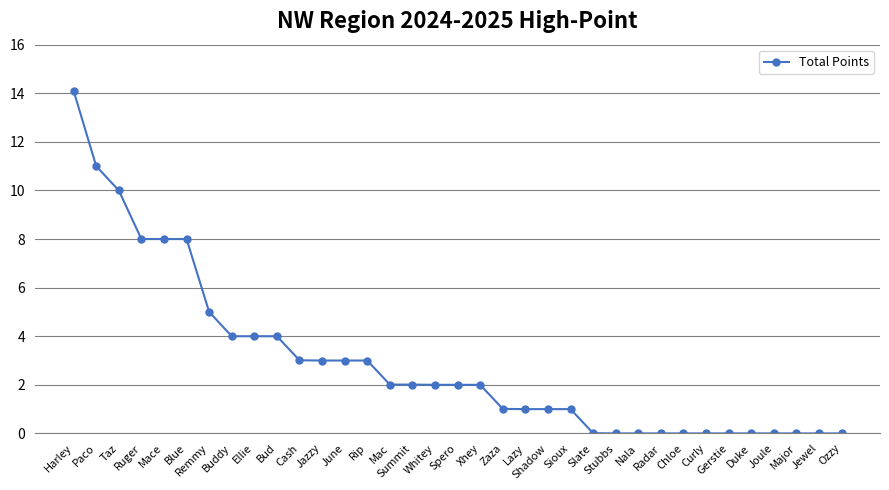

What is the change in value from Harley to Zaza?

-13.1